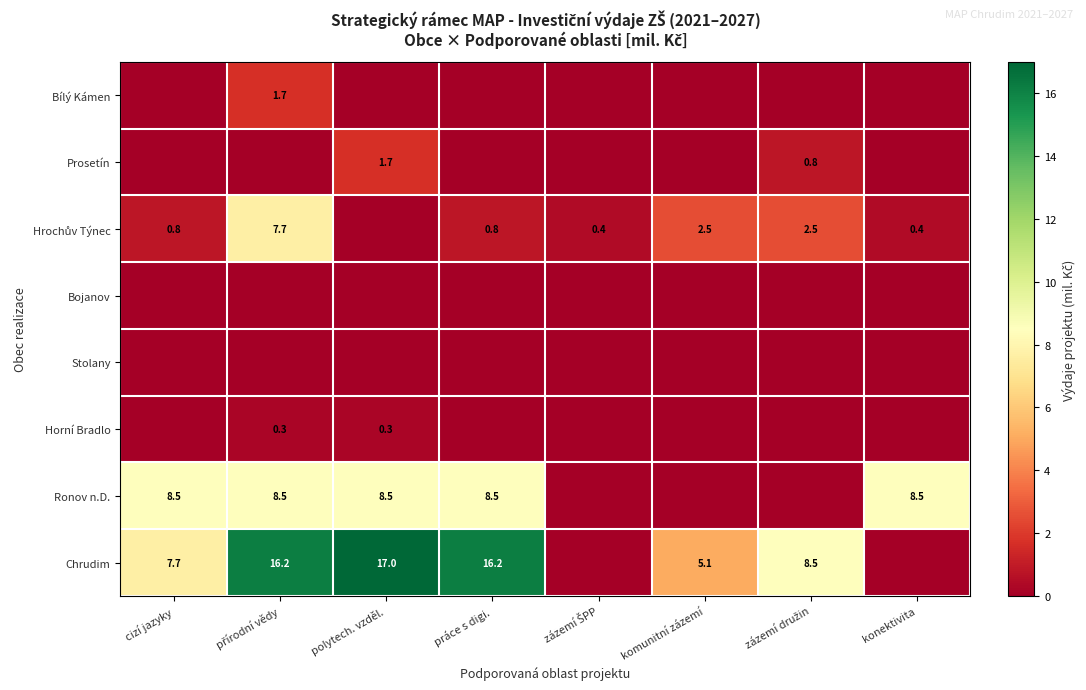

What is the greatest value displayed?

17.0